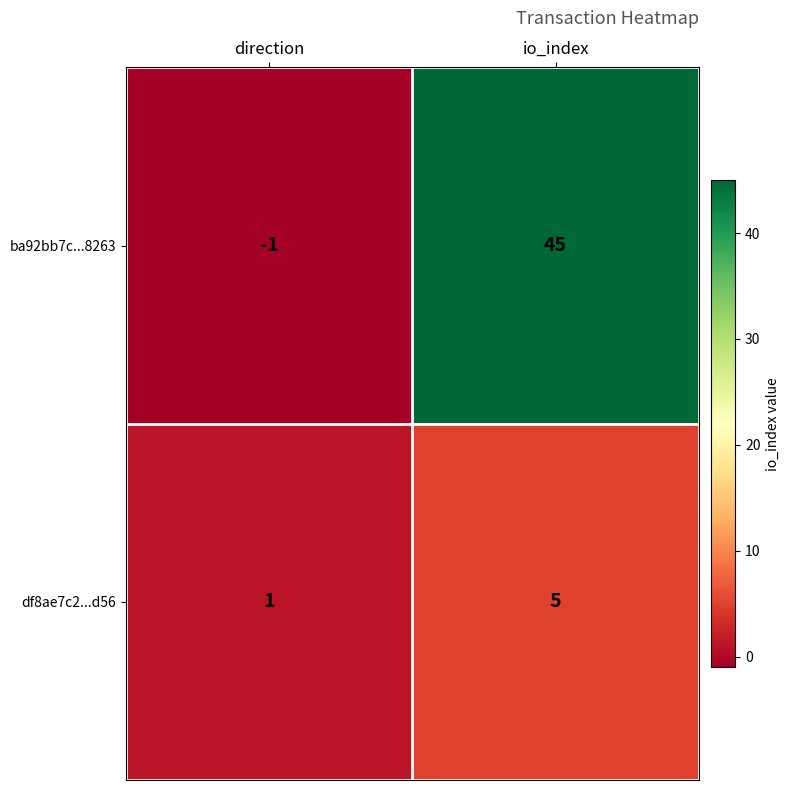

Where is ba92bb7c...8263 nearest to the value 22?

direction